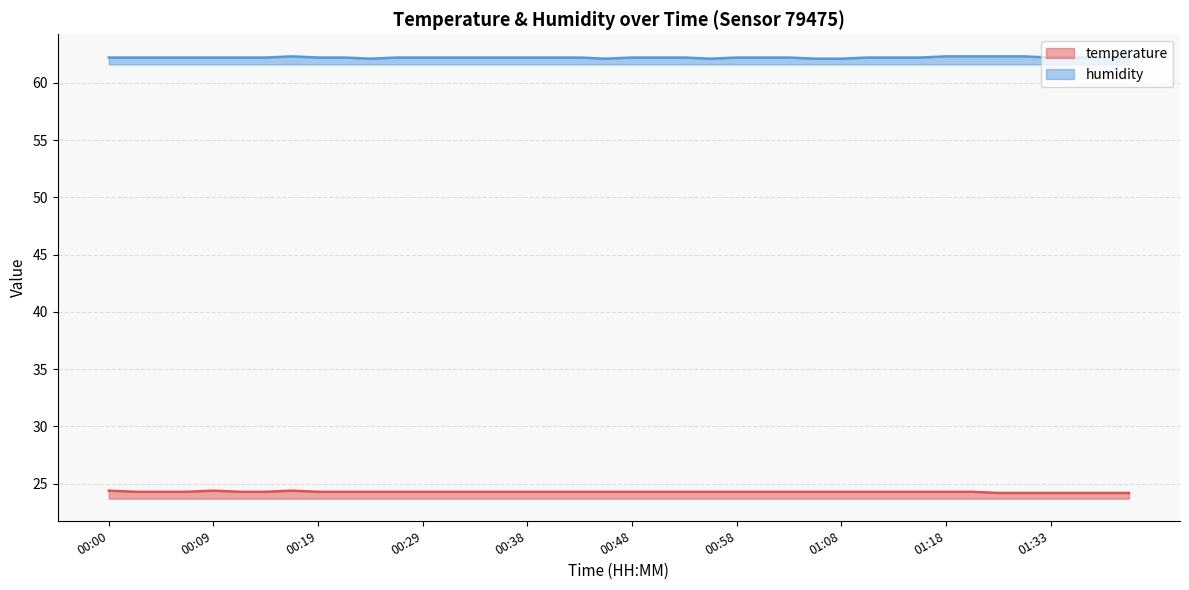

The value of temperature at 01:20 is 41.6. True or false?

False